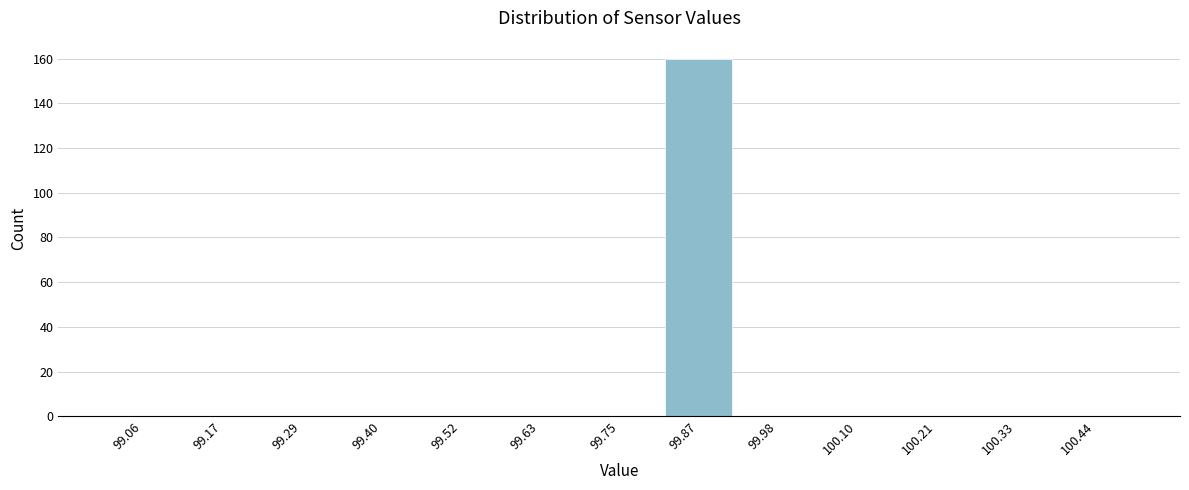

Reading left to right, list every bar in this chart as the range it spans on the x-axis followed by its height. Neither the bar edges nor the heights are printed on the chart, so give them approximately, as read against the axes.

99.00 to 99.12: 0
99.12 to 99.24: 0
99.24 to 99.34: 0
99.34 to 99.46: 0
99.46 to 99.58: 0
99.58 to 99.70: 0
99.70 to 99.80: 0
99.80 to 99.92: 160
99.92 to 100.04: 0
100.04 to 100.16: 0
100.16 to 100.26: 0
100.26 to 100.38: 0
100.38 to 100.50: 0